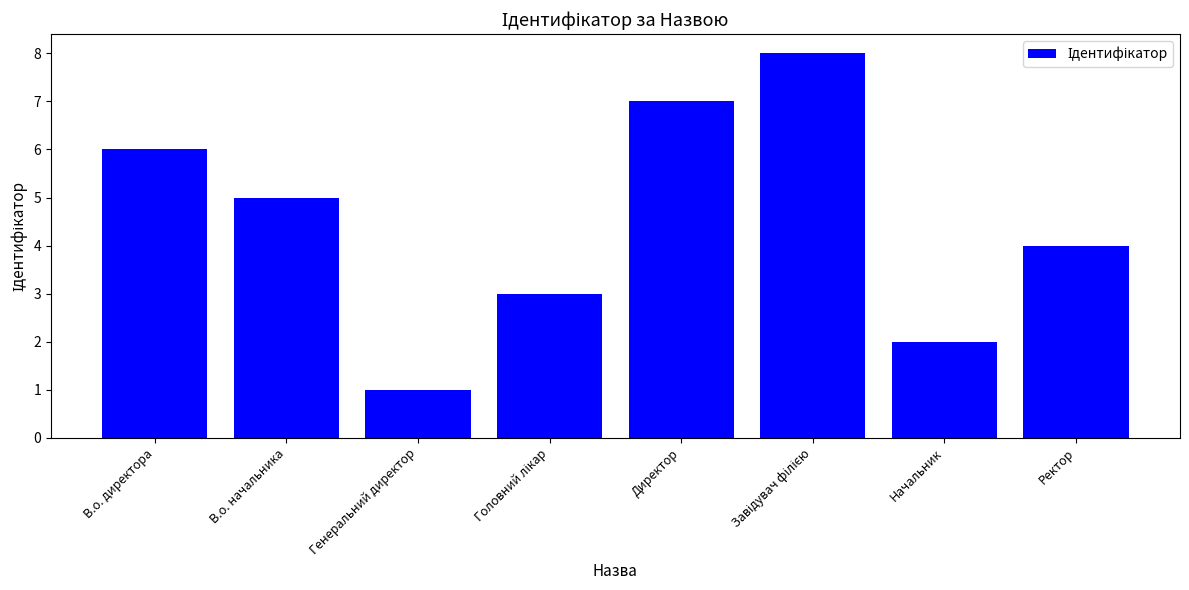

How many values are between 3 and 7?

5